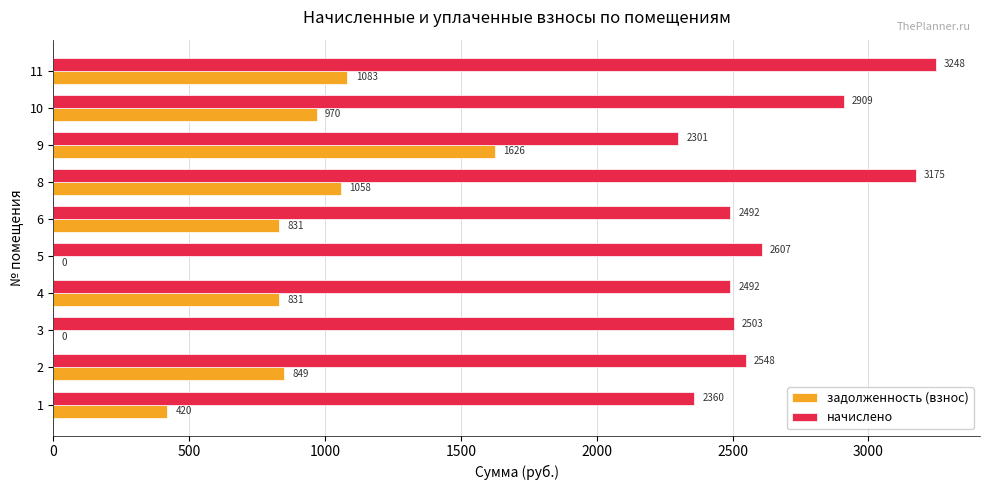

Count the number of categories in the chart.

10